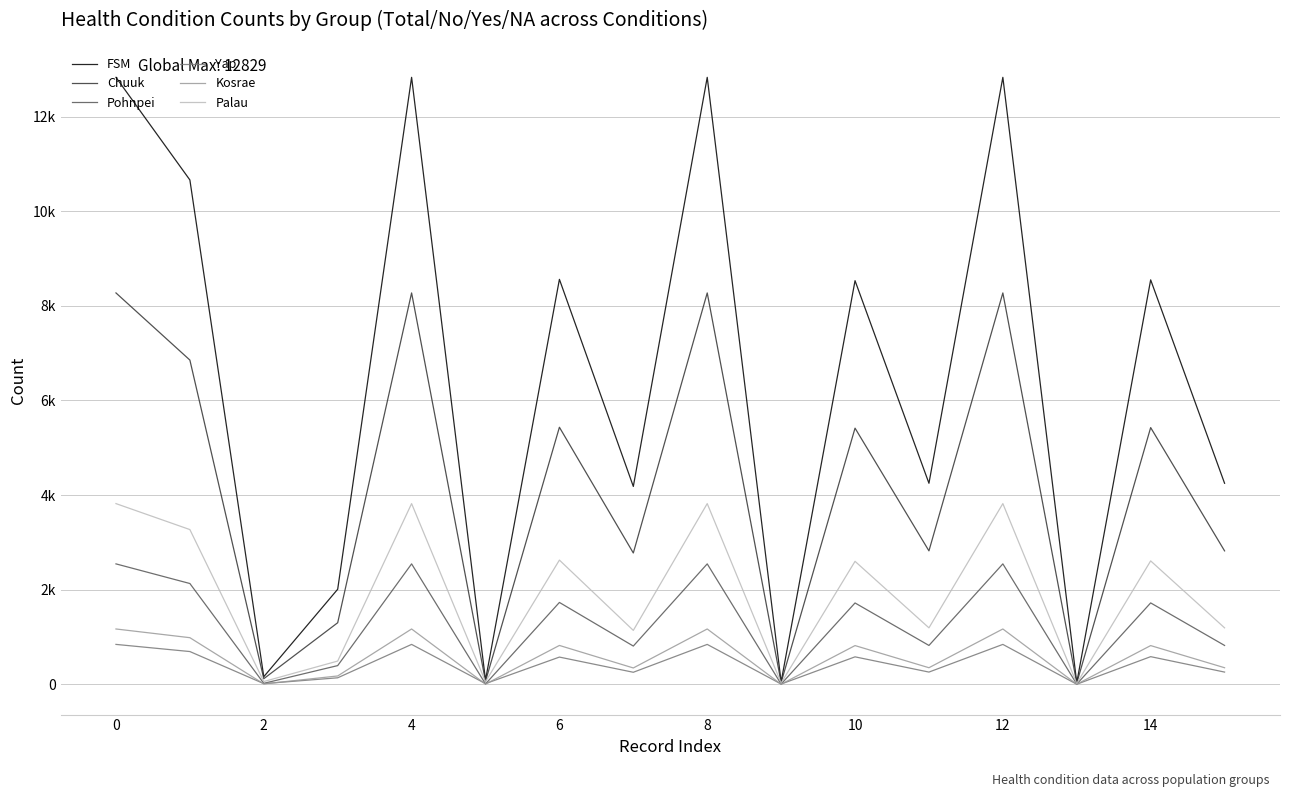

At which category does Kosrae reach its first local valley?

2